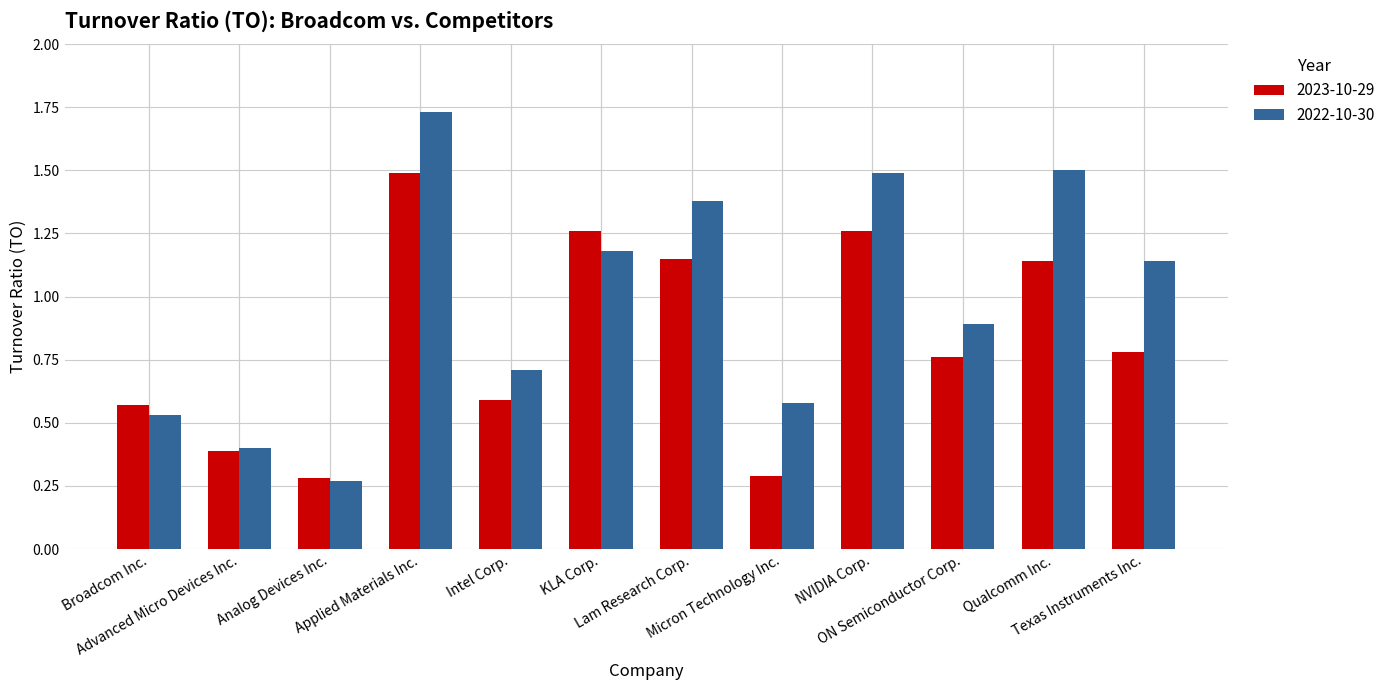

Which category has the highest value across all series?

Applied Materials Inc.